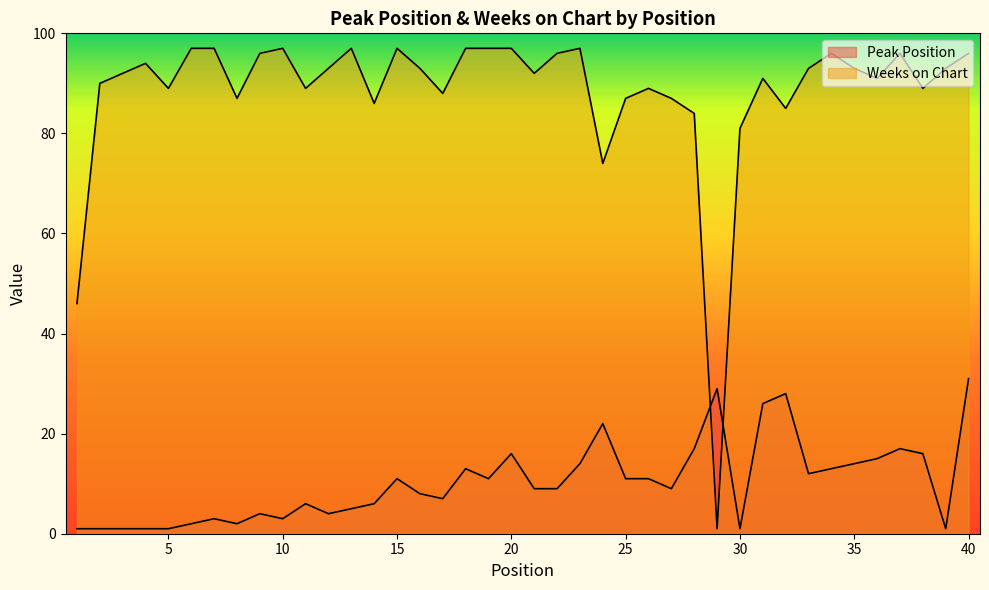

Where does the Weeks on Chart series first go above 93?

4